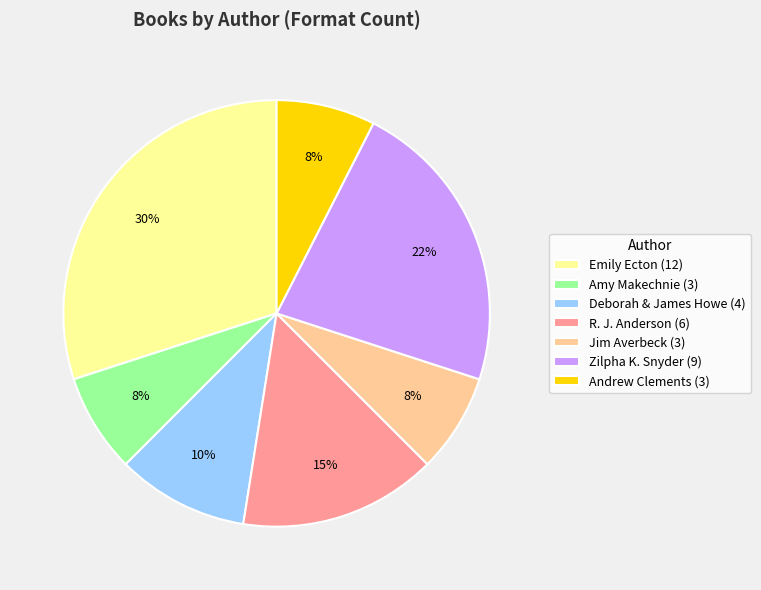

To the nearest percent, what portion does R. J. Anderson (6) represent?

15%